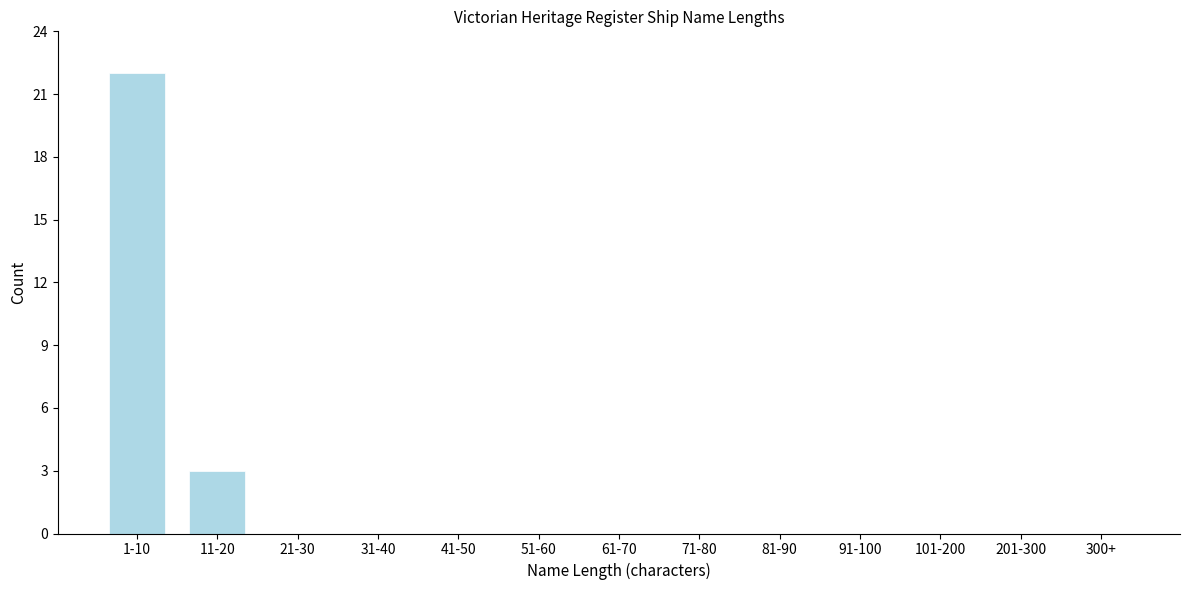

Reading left to right, list all the values displayed in this chart.

1-10=22	11-20=3	21-30=0	31-40=0	41-50=0	51-60=0	61-70=0	71-80=0	81-90=0	91-100=0	101-200=0	201-300=0	300+=0